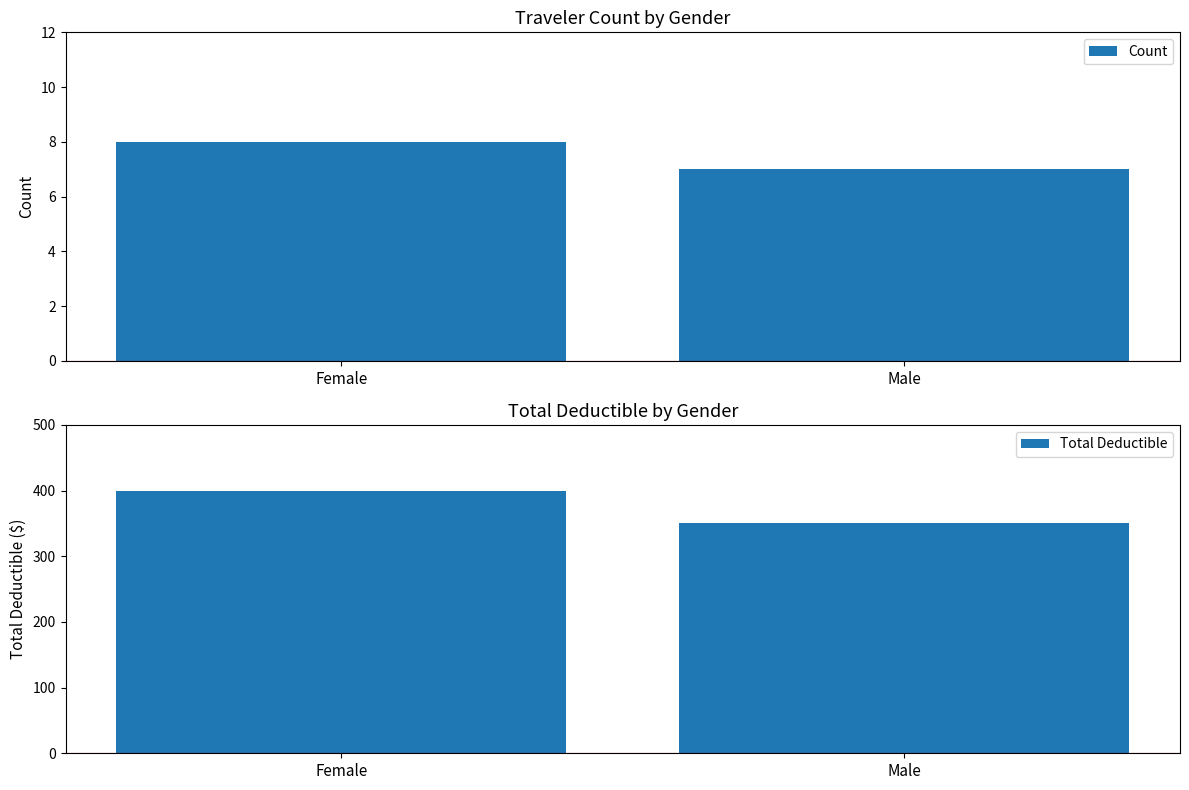

Reading left to right, list all the values displayed in this chart.

Count: Female=8	Male=7
Total Deductible: Female=400	Male=350